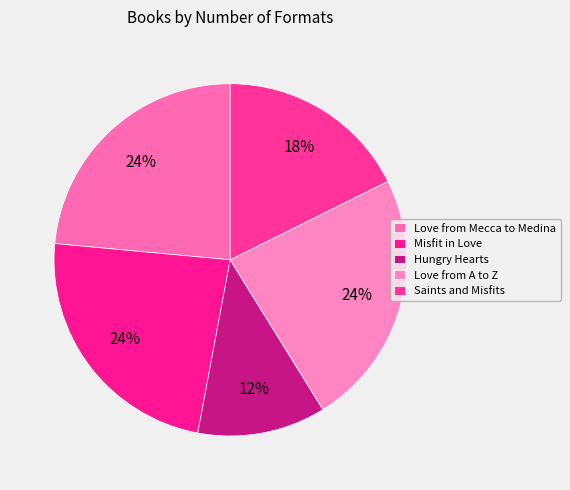

Which category has the biggest portion of the pie?

Love from Mecca to Medina